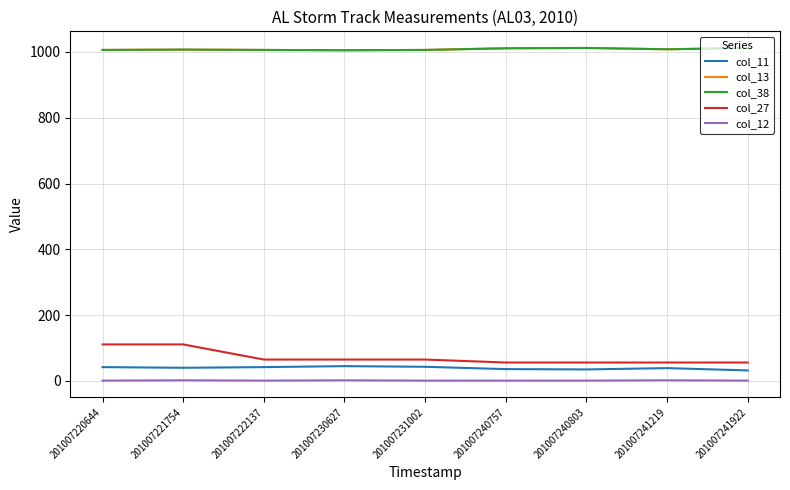

What is the greatest value displayed?

1012